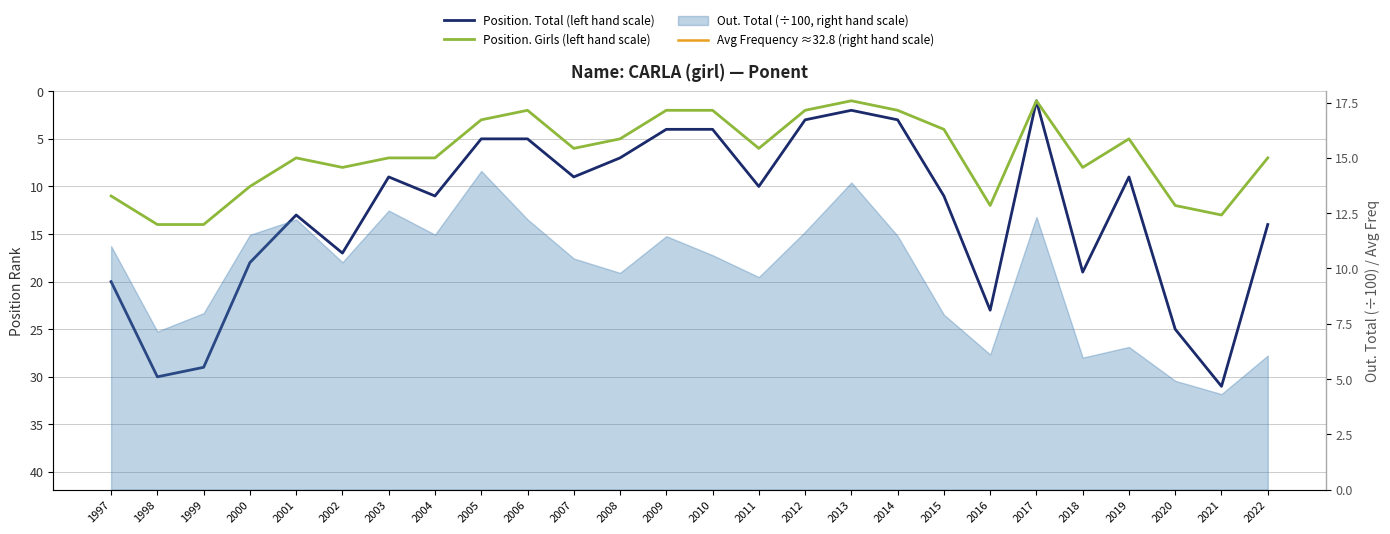

What is the difference between the highest and lowest values at 2009?

2